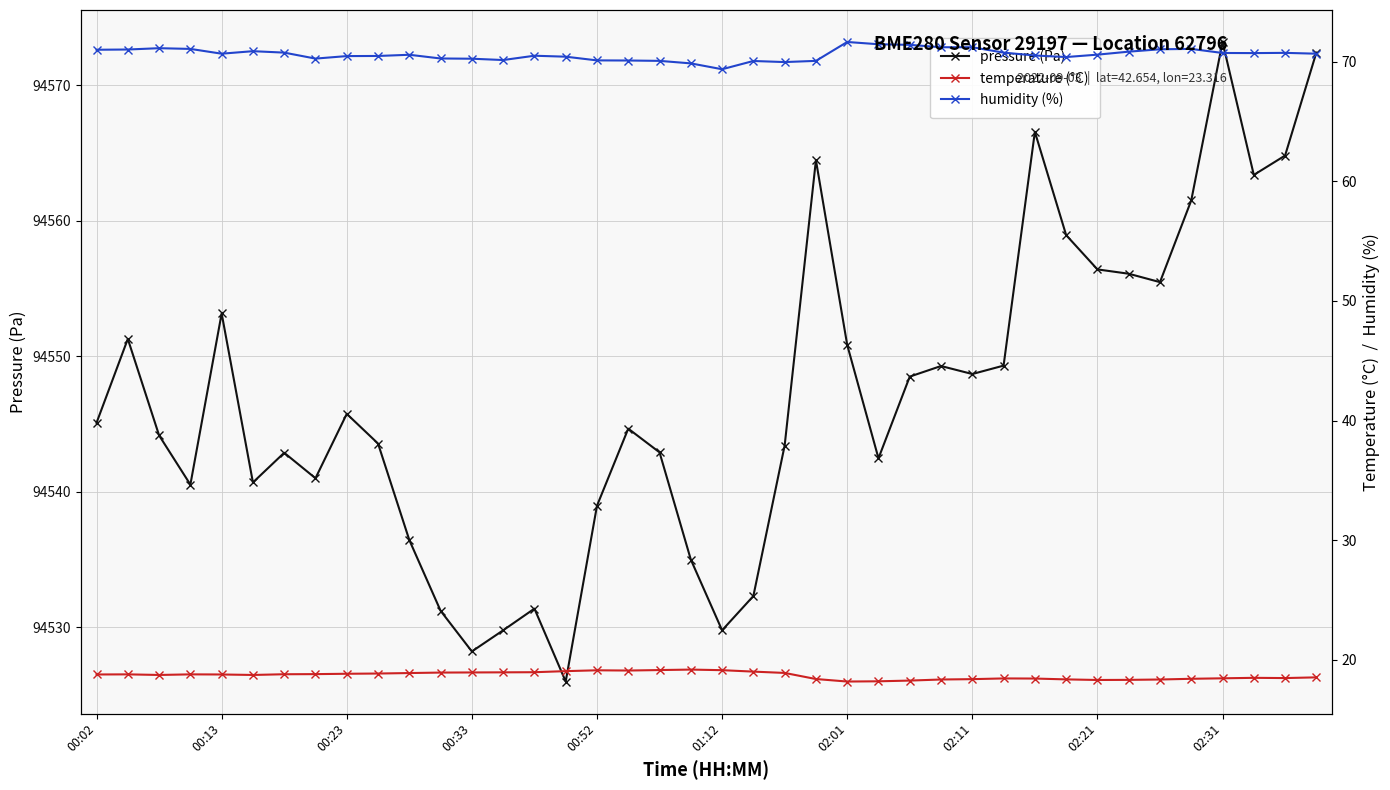

True or false: pressure (Pa) has more than 0 interior local peaks.

True